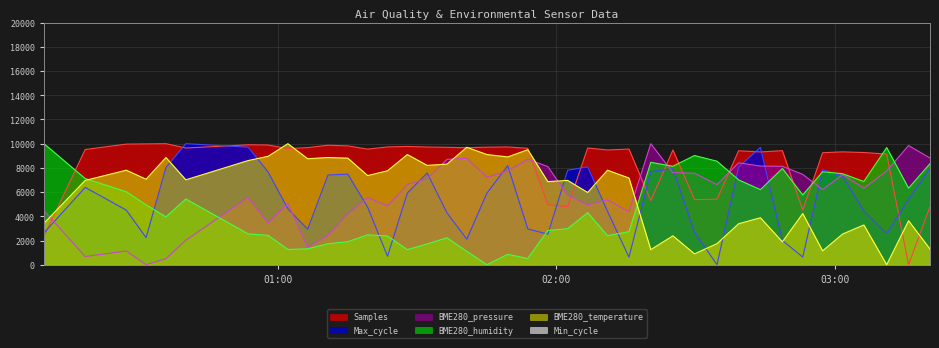

How many positive values does the BME280_pressure series have?

39